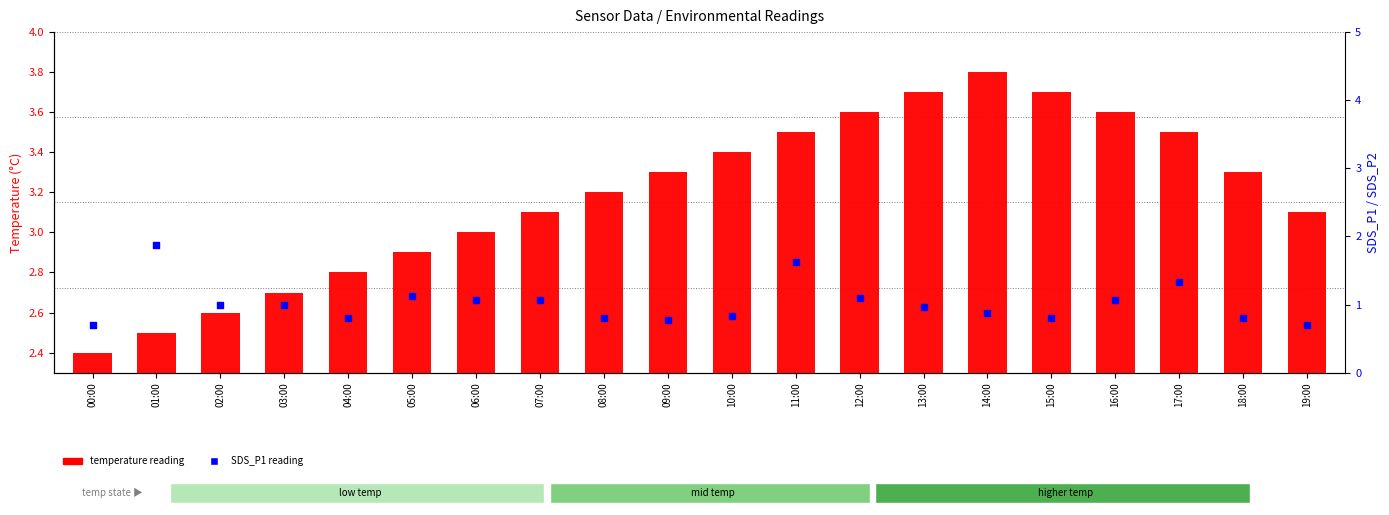

What are all the series names shown in the legend?

temperature reading, SDS_P1 reading